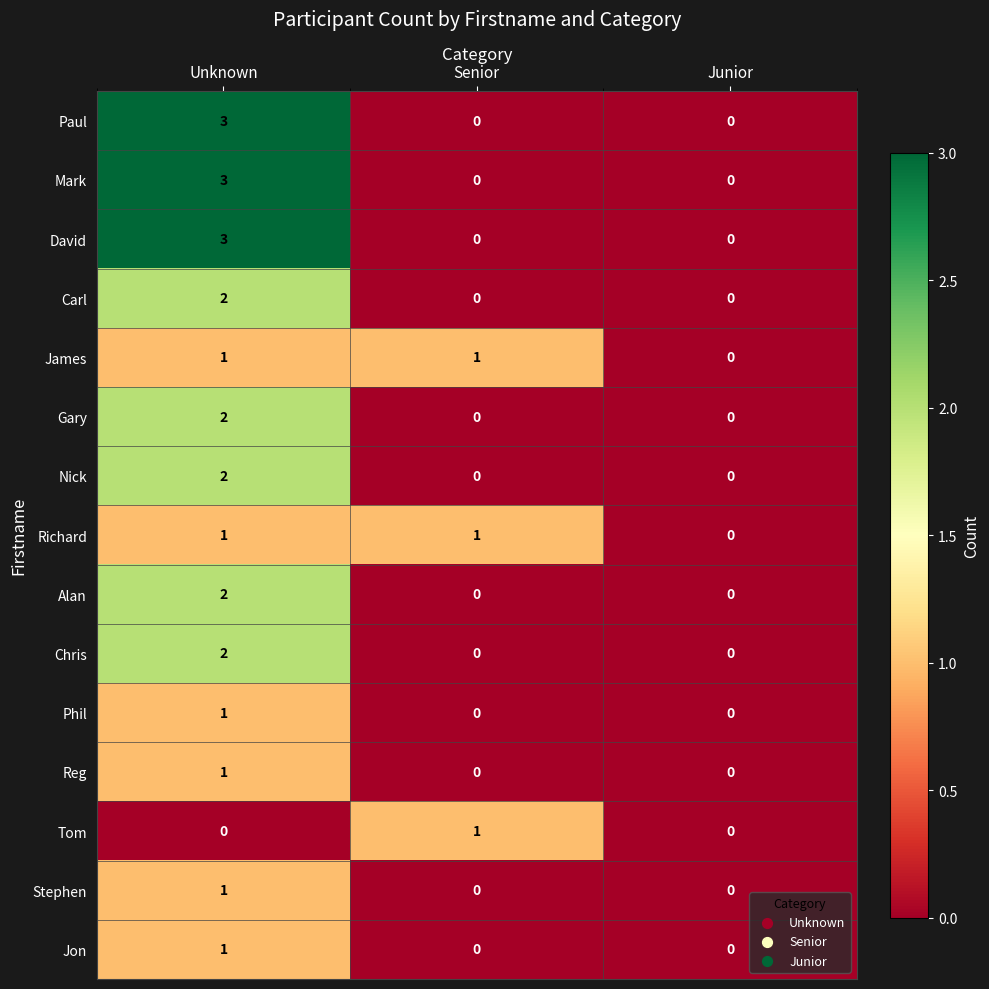

Count the number of categories in the chart.

3